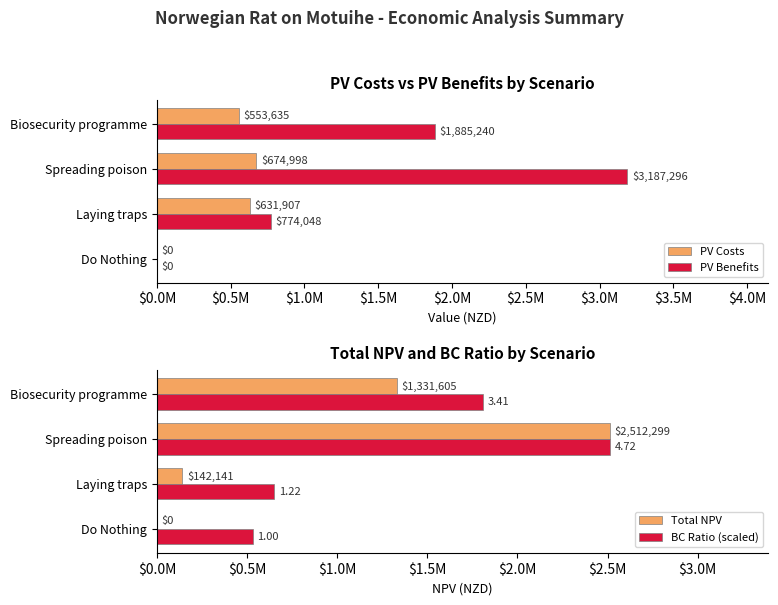

What is the total value across all series at Laying traps?

2199822.9